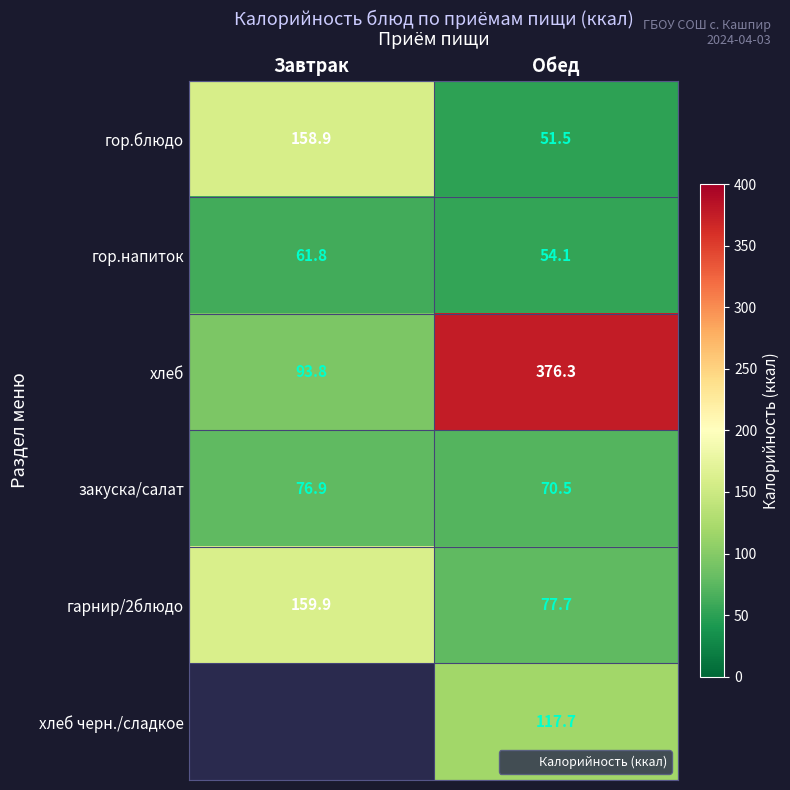

What is the sum of all закуска/салат values?

147.4